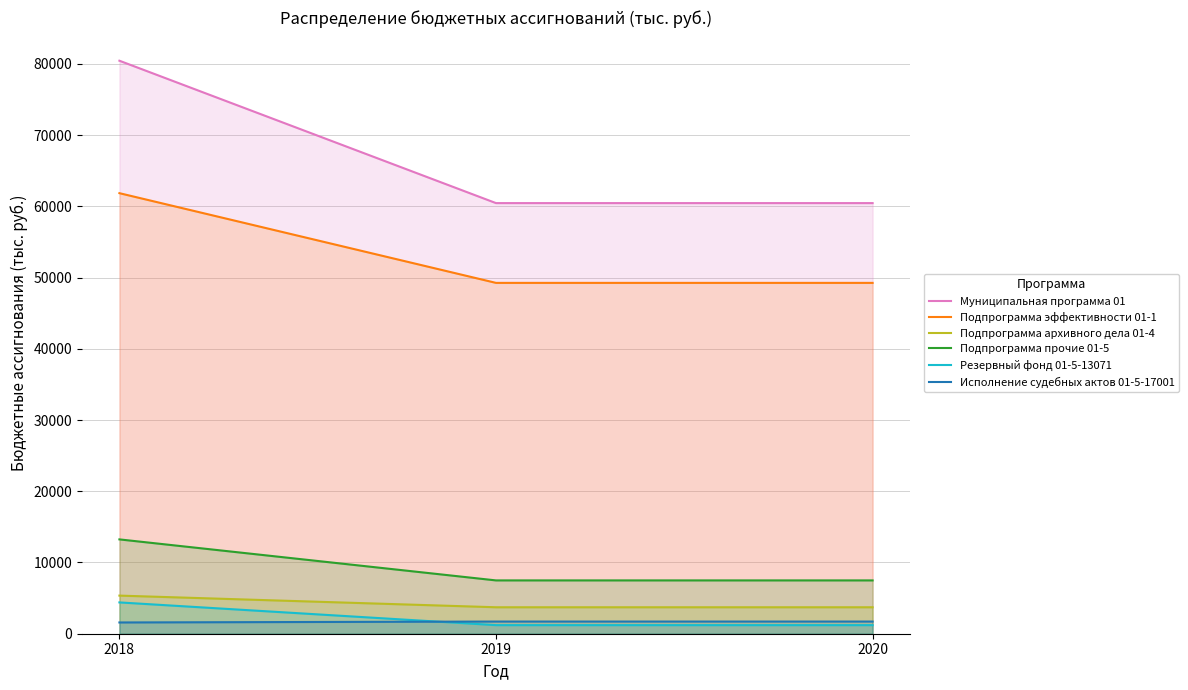

Which category has the highest value across all series?

2018